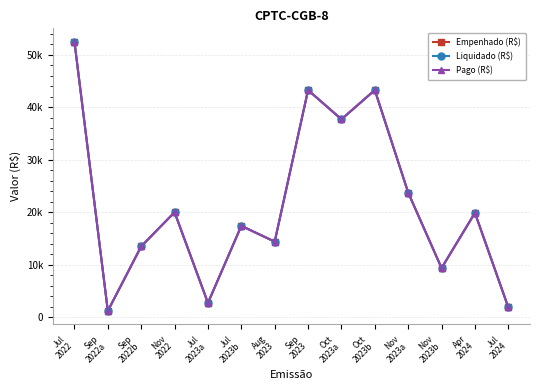

Does the chart display data point markers on the line(s)?

Yes